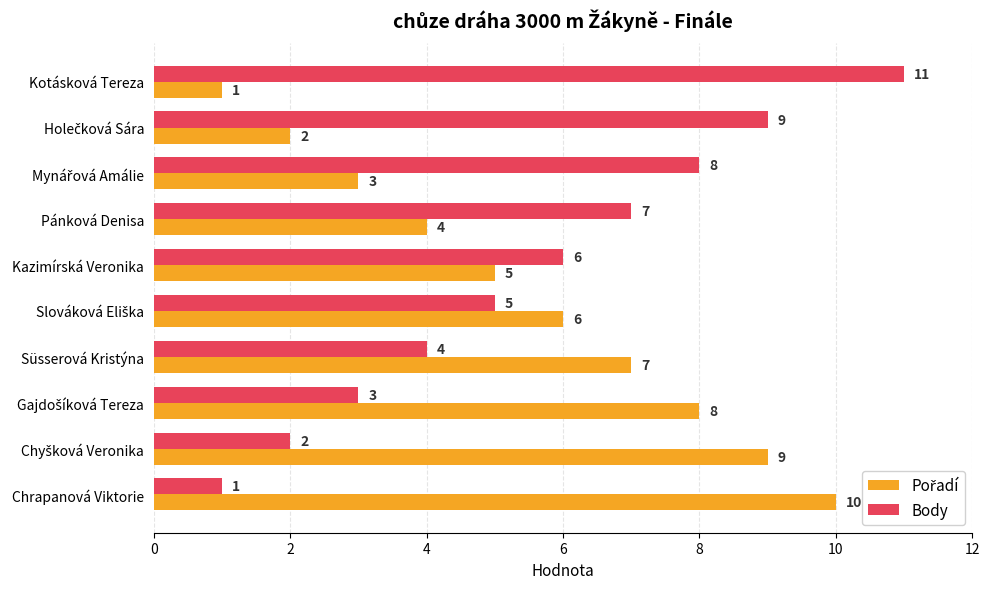

True or false: Body has a value of 18 at Kotásková Tereza.

False